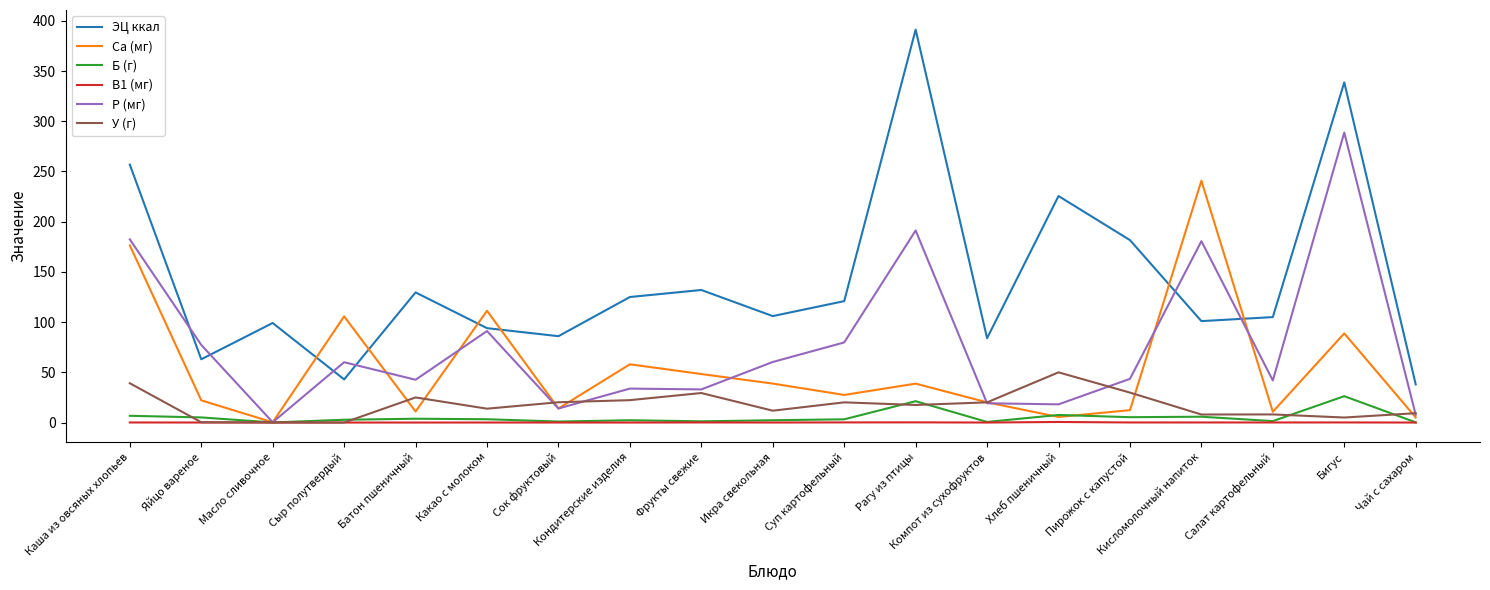

Is this an area chart (filled region under the line)?

No